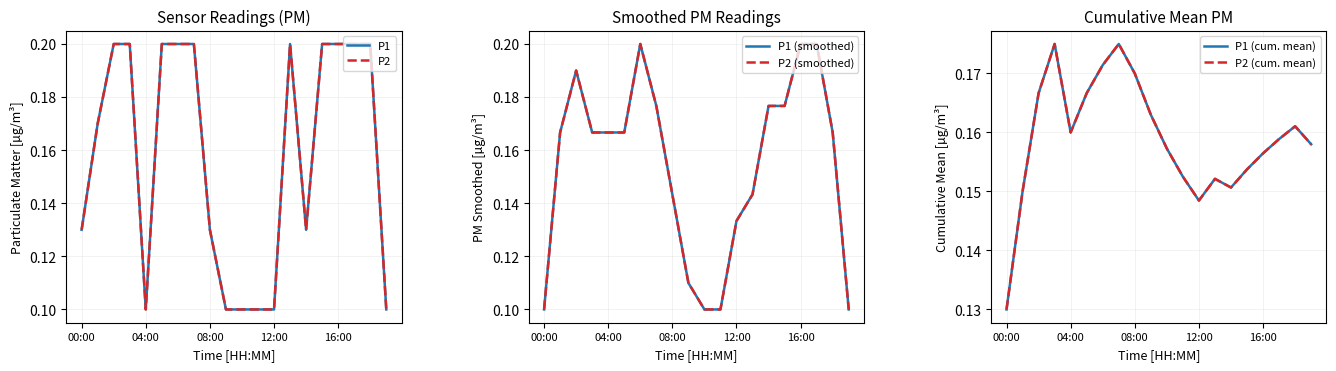

How many lines are shown in the chart?

6